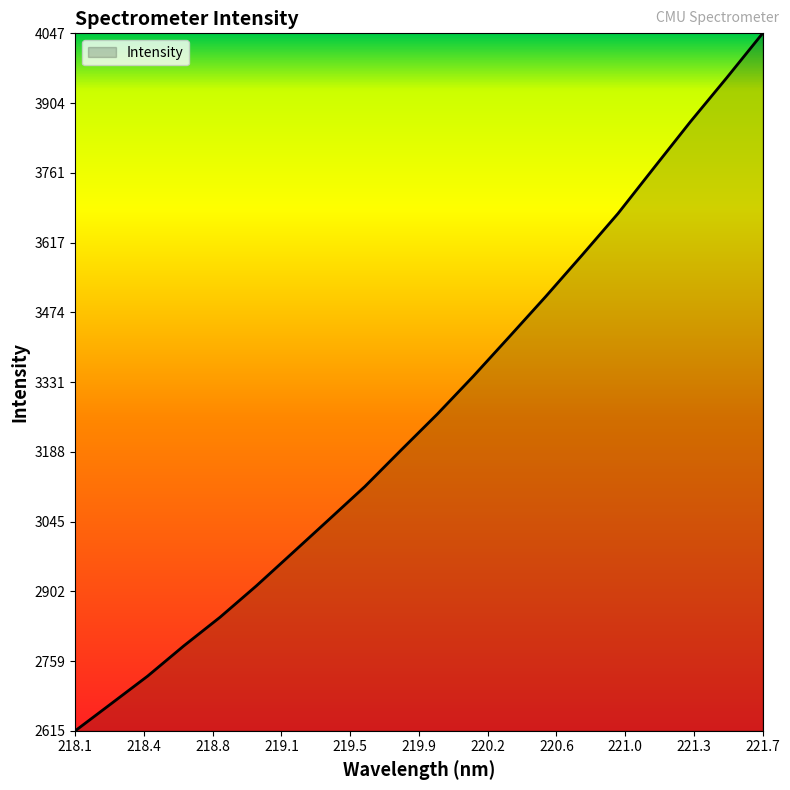

What is the minimum value shown in the chart?

2615.5